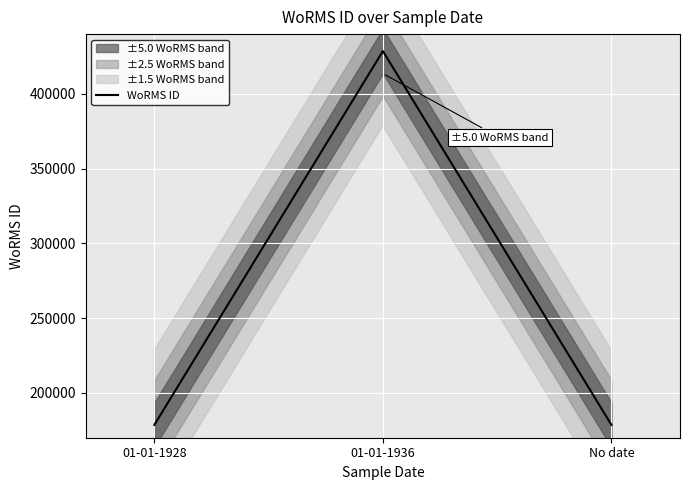

What is the difference between the maximum and minimum values?

250045